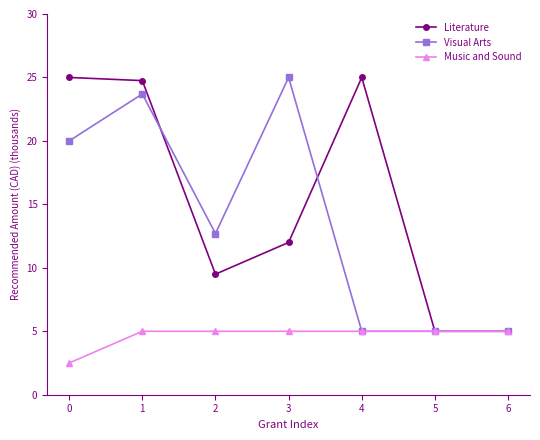

At how many categories does at least one series exceed 22?

4